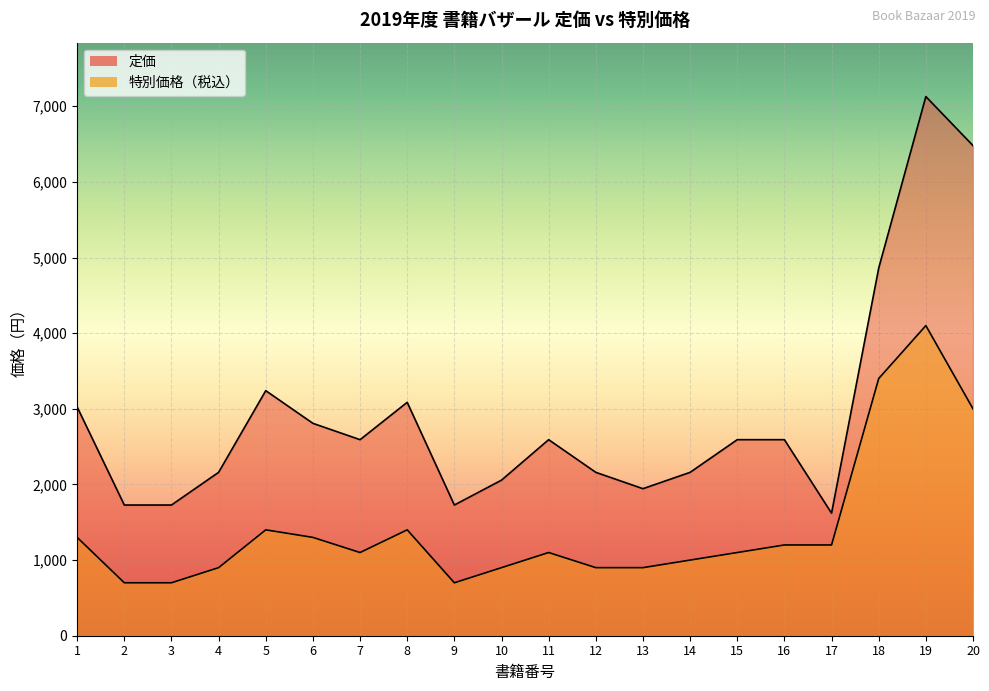

At which label does 定価 first exceed 2592?

1